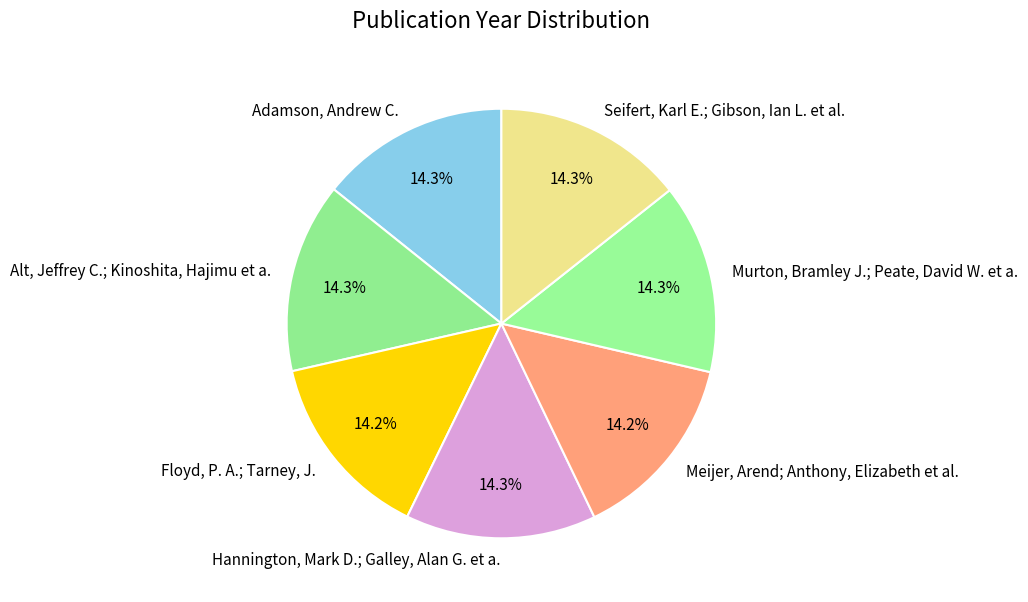

How many slices are in this pie chart?

7